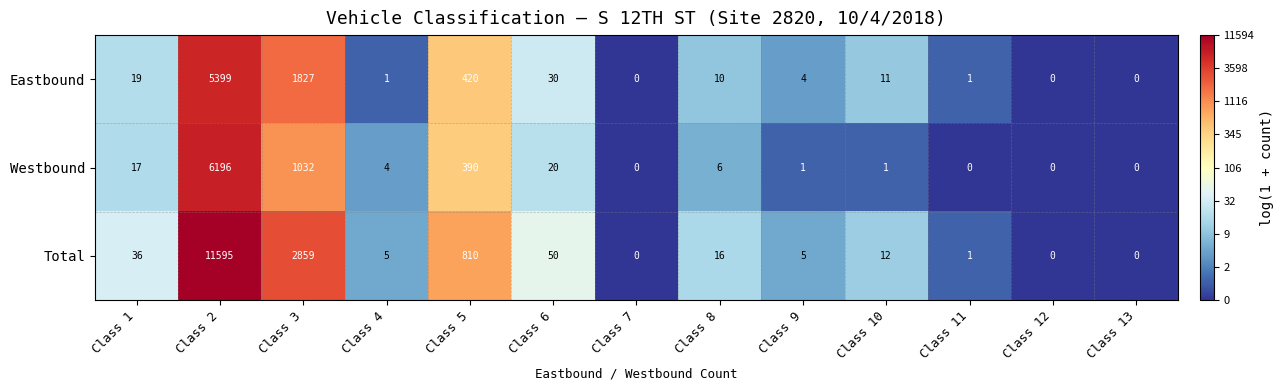

At Class 3, list the series in order from smallest to largest.

Westbound, Eastbound, Total